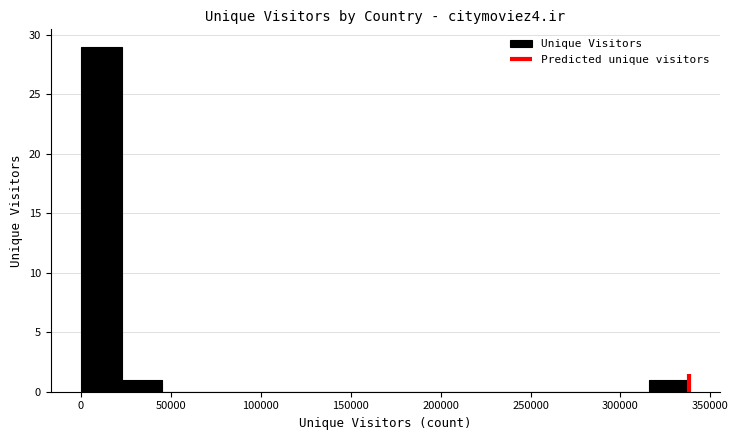

Reading left to right, transcribe this chart: for each bar, give the range it covers on the x-axis and its height. Neither the bar edges nor the heights are printed on the chart, so give them approximately, as read against the axes.

0 to 25000: 29
25000 to 45000: 1
45000 to 70000: 0
70000 to 90000: 0
90000 to 115000: 0
115000 to 135000: 0
135000 to 160000: 0
160000 to 180000: 0
180000 to 205000: 0
205000 to 225000: 0
225000 to 250000: 0
250000 to 270000: 0
270000 to 295000: 0
295000 to 315000: 0
315000 to 340000: 1